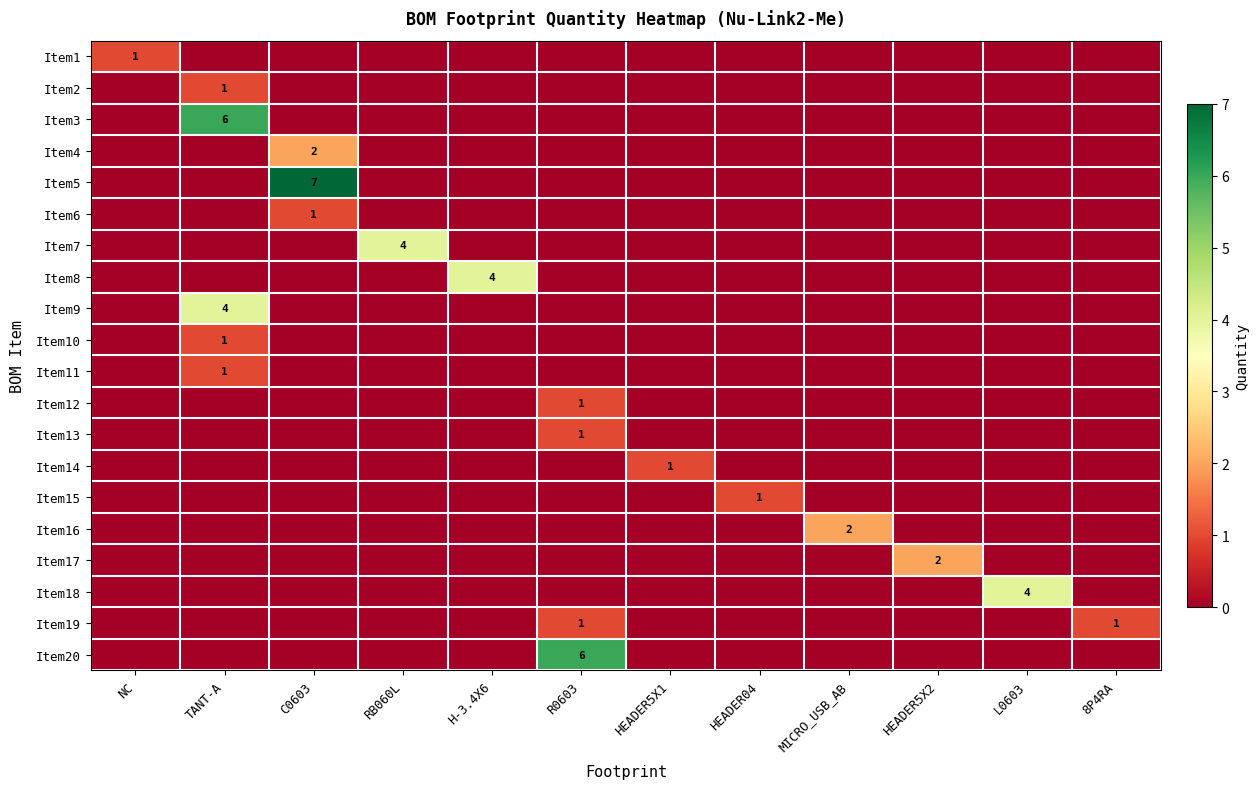

What is the sum of all Item16 values?

2